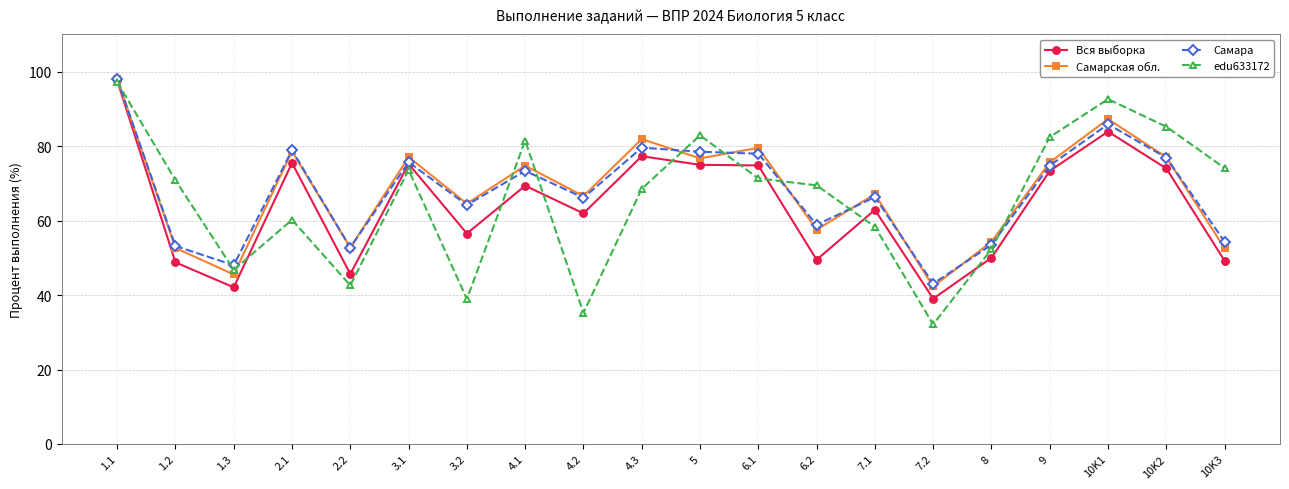

Read the Самара value at 3.2.

64.2